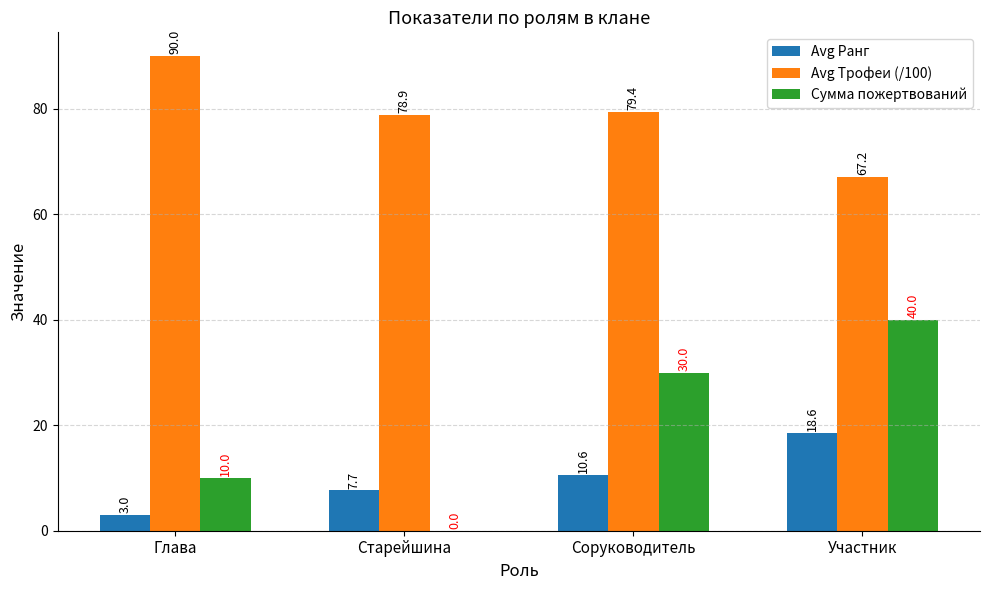

Reading left to right, list all the values displayed in this chart.

Avg Ранг: Глава=3.0	Старейшина=7.7	Соруководитель=10.6	Участник=18.6
Avg Трофеи (/100): Глава=90.0	Старейшина=78.9	Соруководитель=79.4	Участник=67.2
Сумма пожертвований: Глава=10.0	Старейшина=0.0	Соруководитель=30.0	Участник=40.0